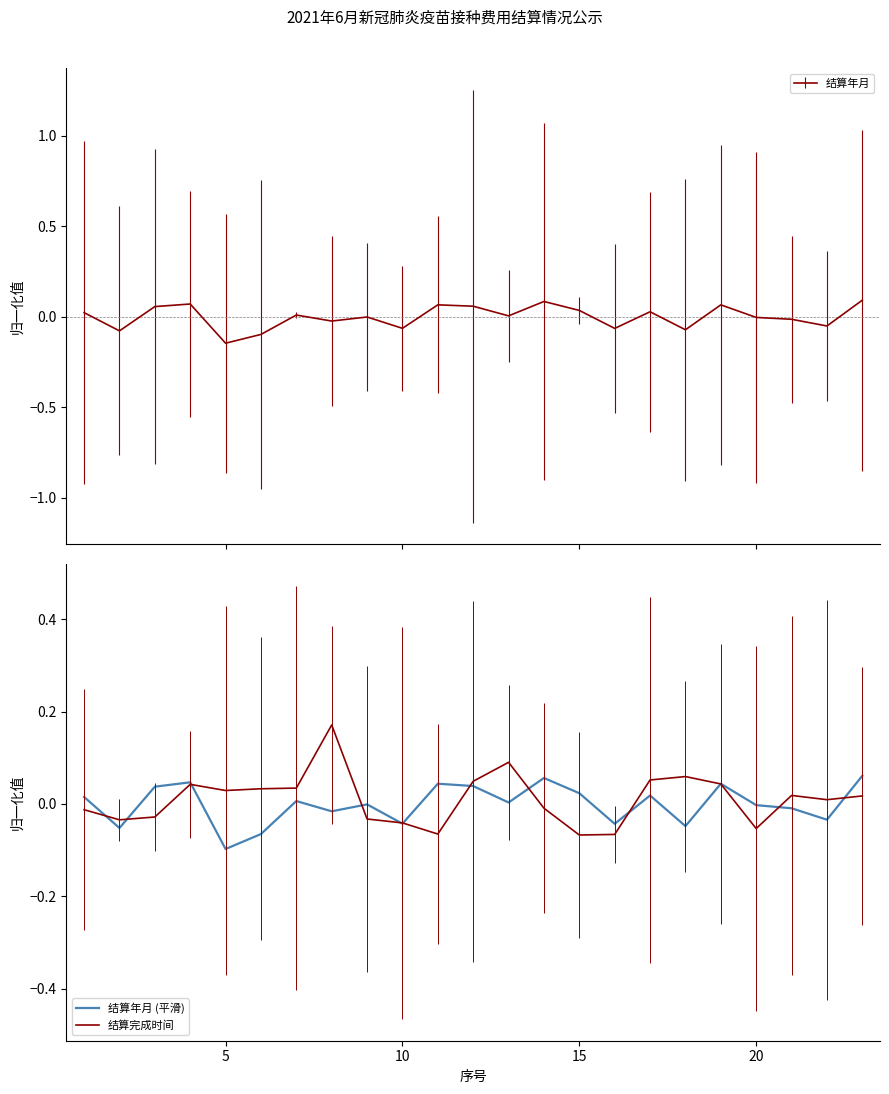

What is the maximum value for 结算完成时间?

0.2